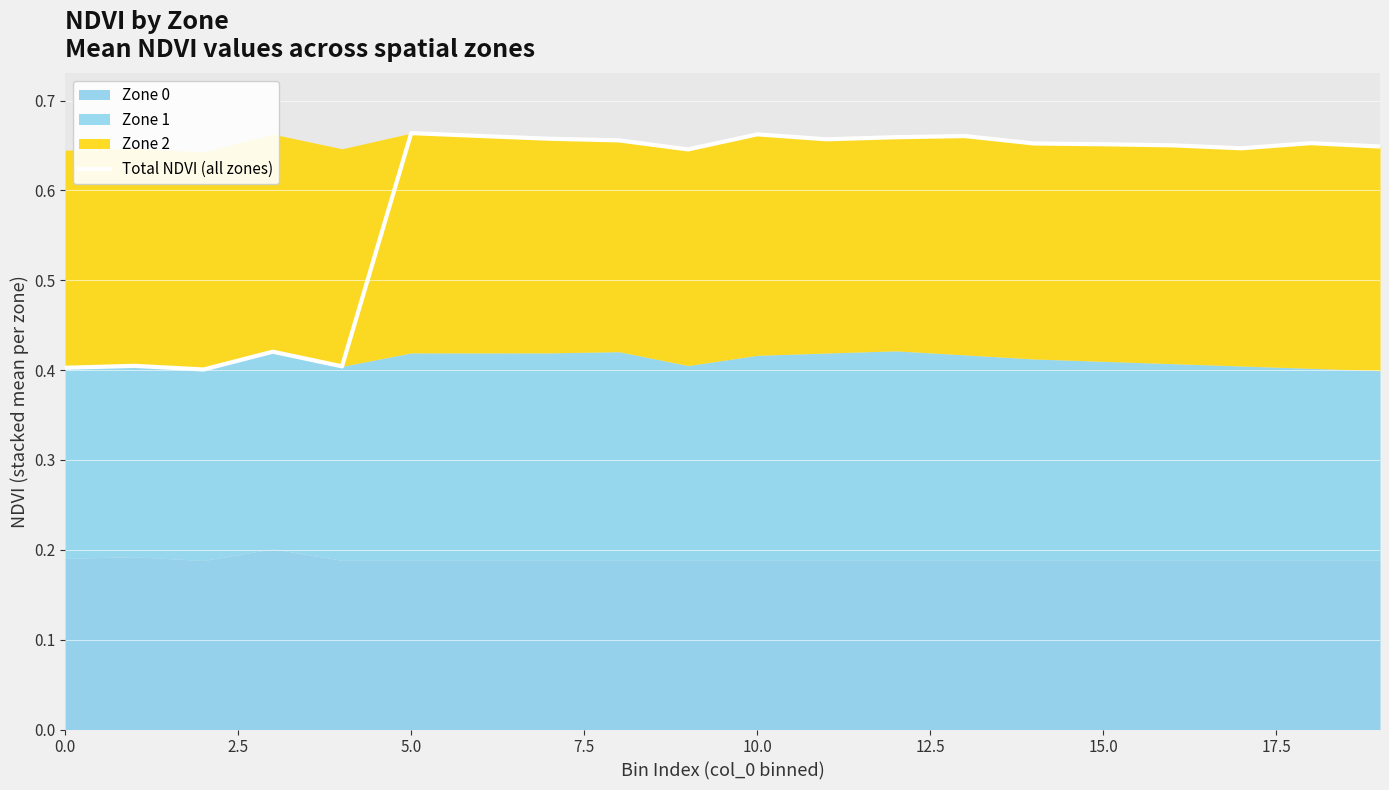

What is the greatest value displayed?

0.7